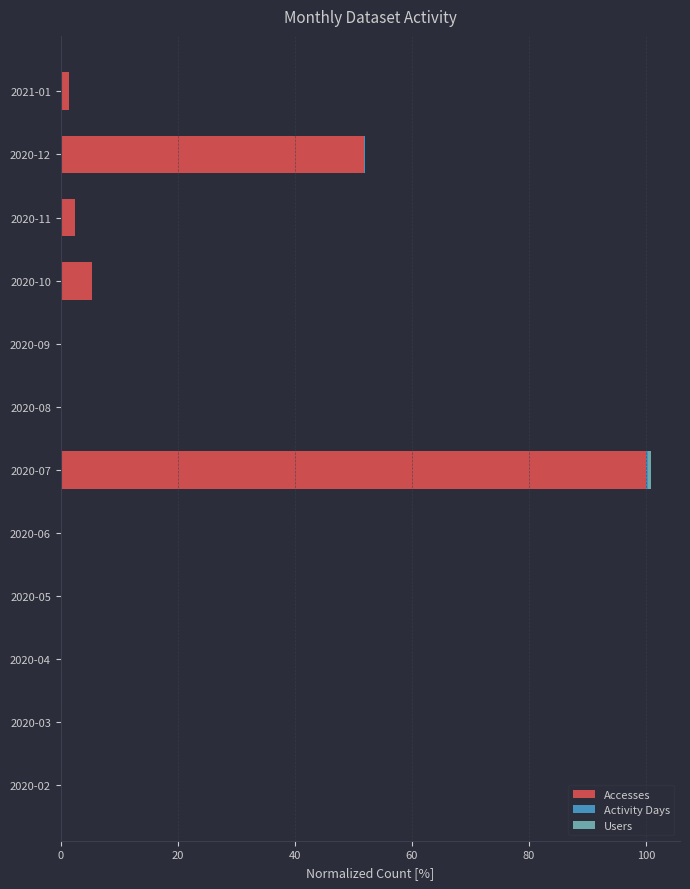

What is the sum of all Accesses values?

161.6